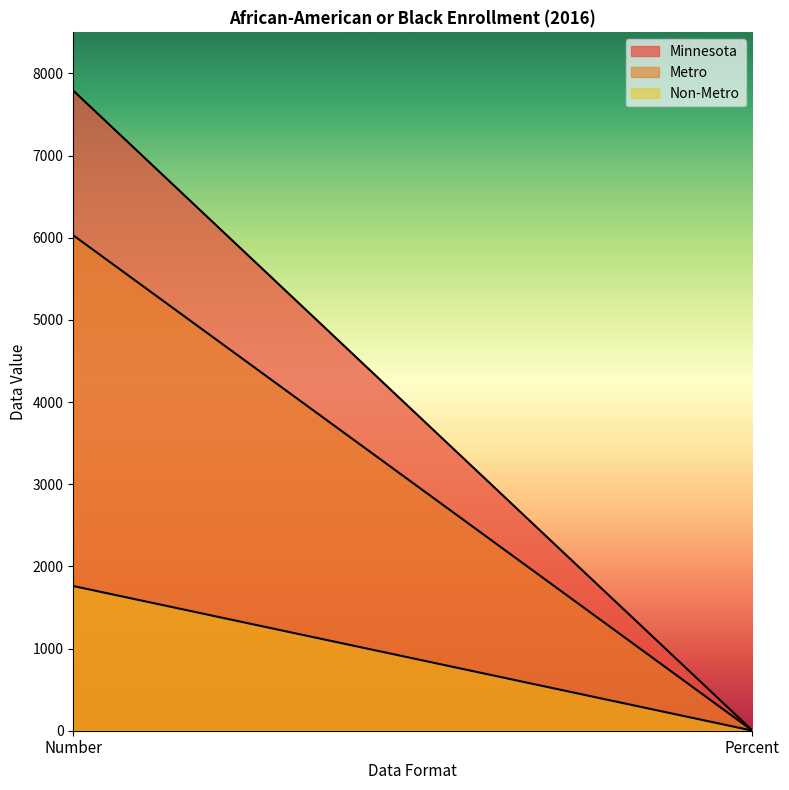

How many series are shown in this chart?

3